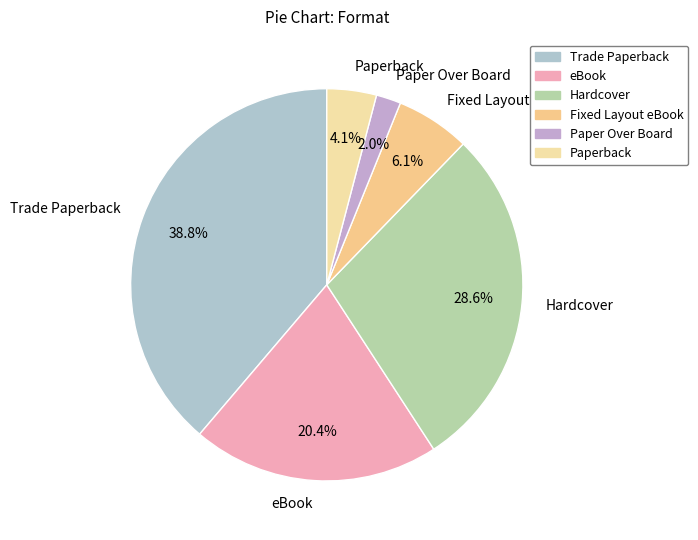

What is the largest slice in the pie chart?

Trade Paperback